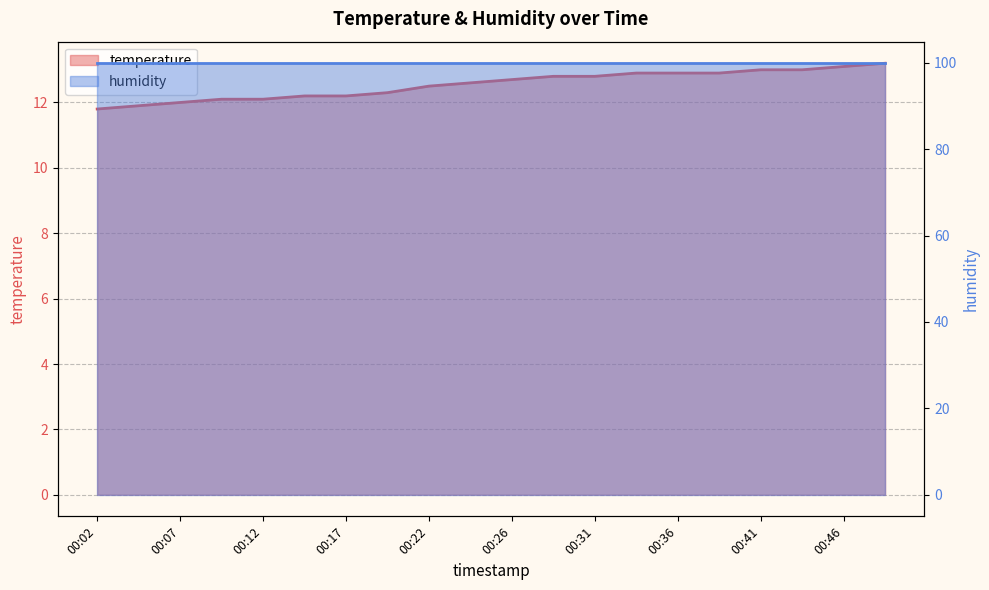

Which has a higher value, 00:41 or 00:02?

00:41